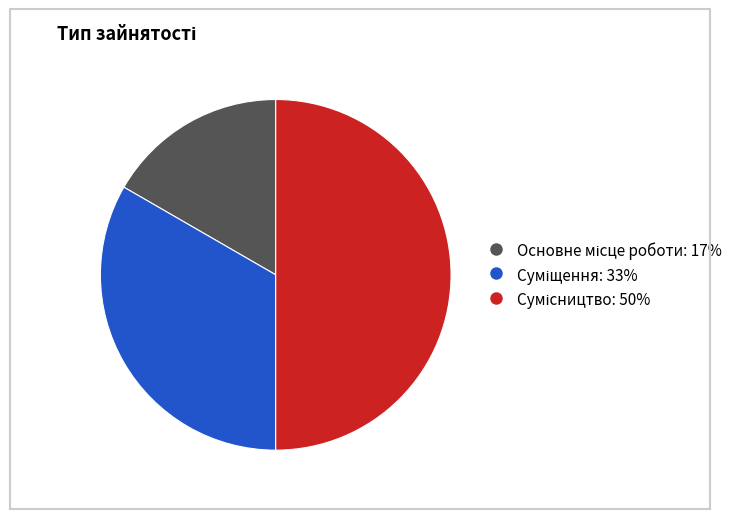

Combined, do Суміщення and Сумісництво account for over 50%?

Yes